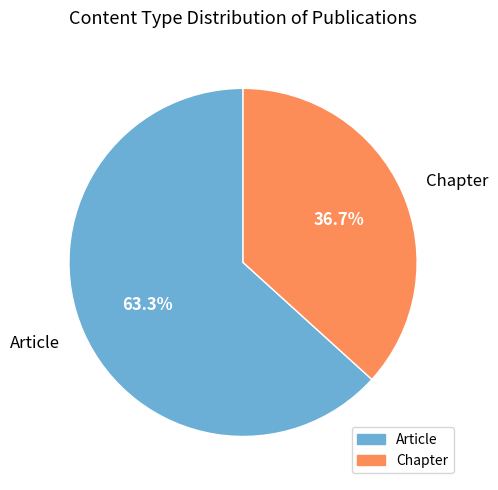

Is it true that Article is 63% of the pie?

True